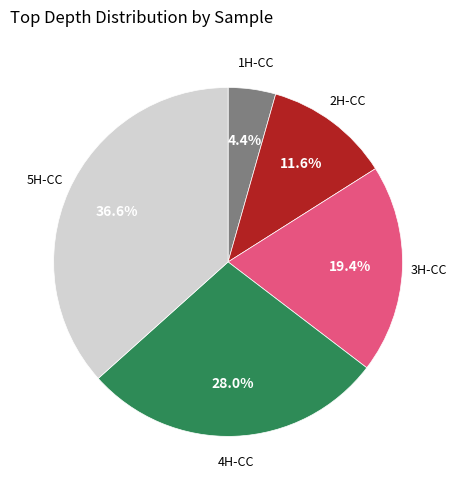

Is there a majority slice in this chart?

No